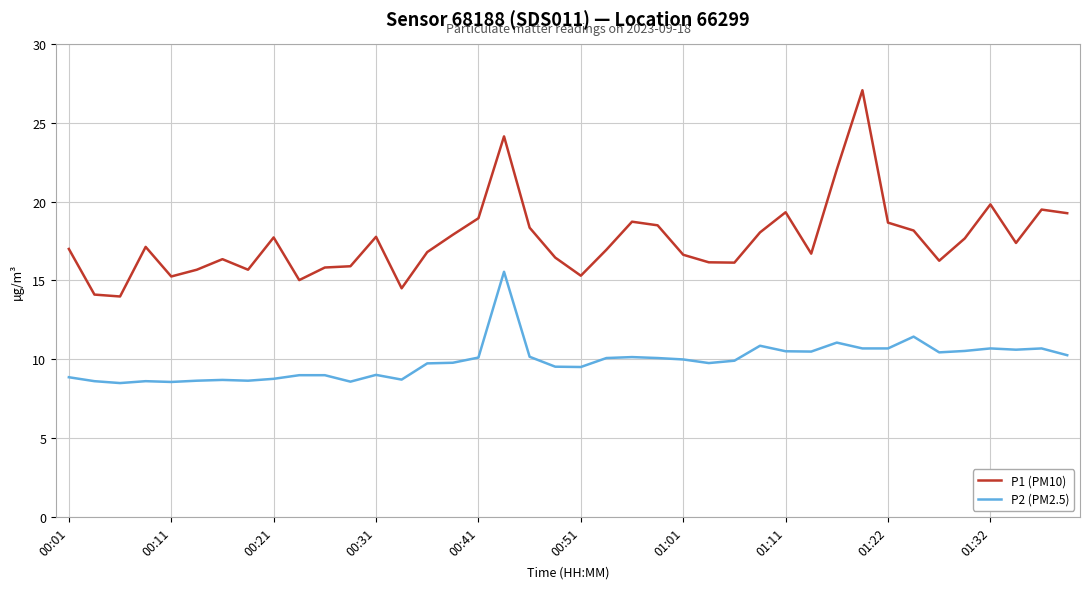

What is the greatest value displayed?

27.1